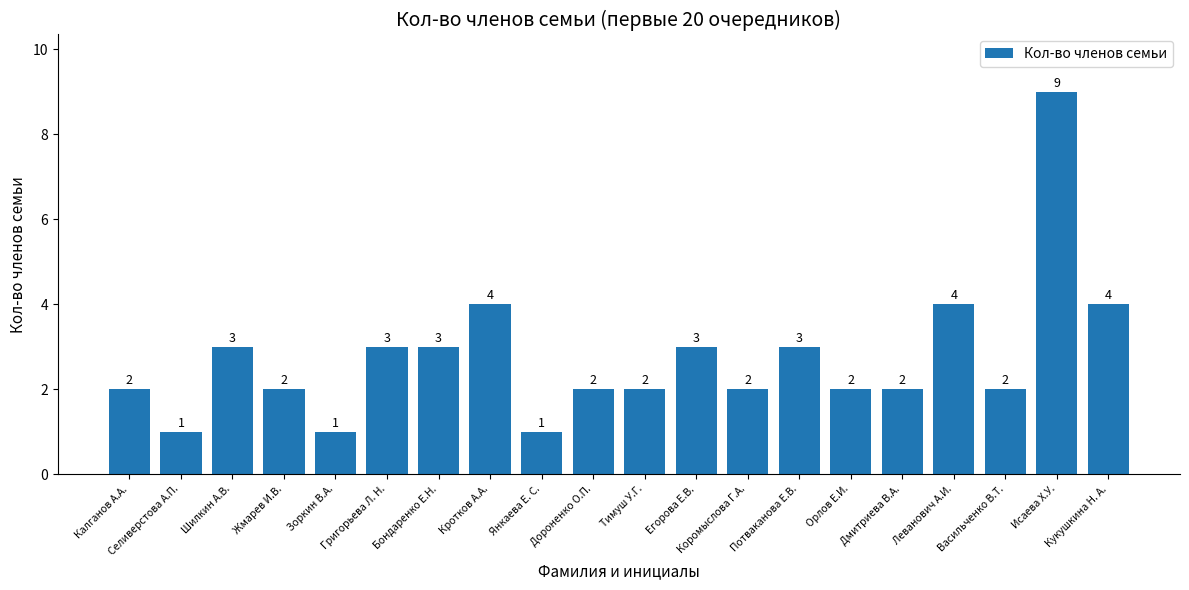

What position from the right is Дороненко О.П.?

11